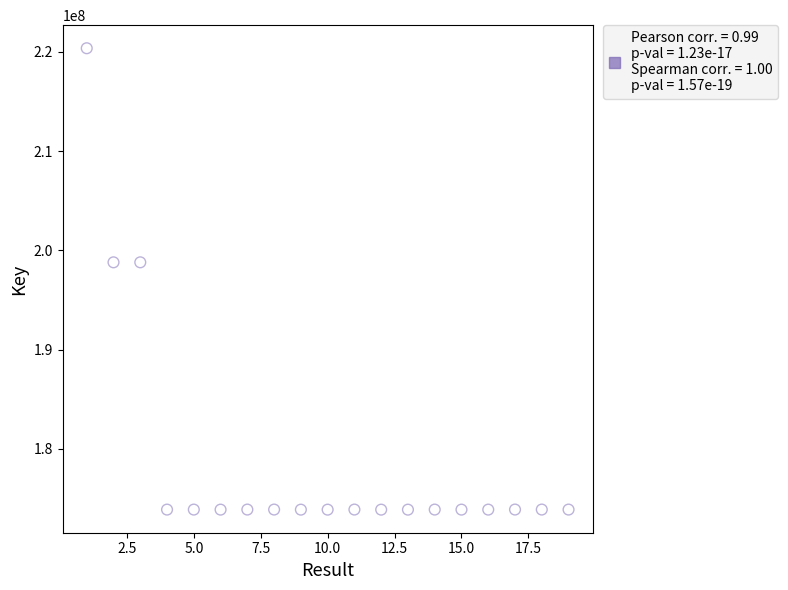

What is the range of X values (max minus min)?

18